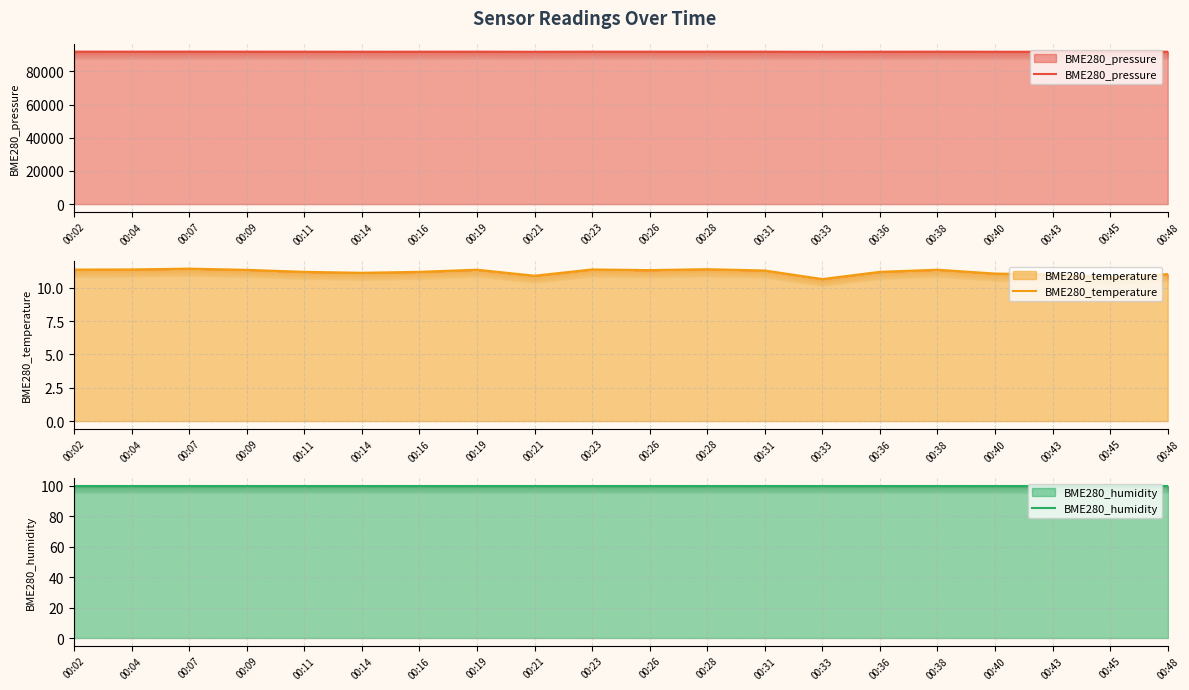

Rank the series by their maximum value, from highest to lowest.

BME280_pressure, BME280_humidity, BME280_temperature